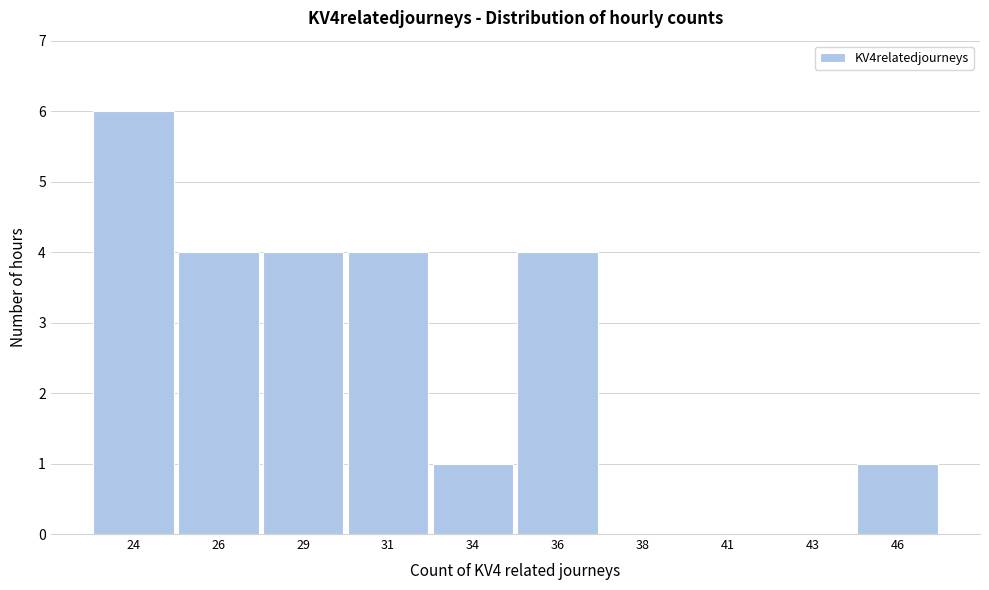

Reading right to left, extract all data points from this chart.

46=1	43=0	41=0	38=0	36=4	34=1	31=4	29=4	26=4	24=6